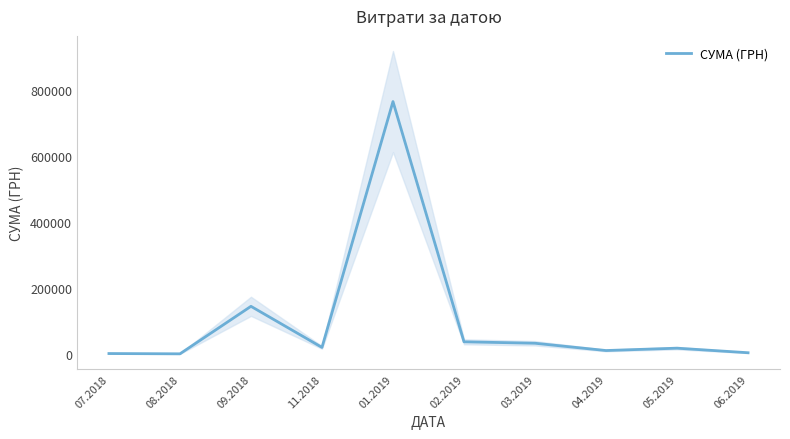

What is the minimum value shown in the chart?

1230.0